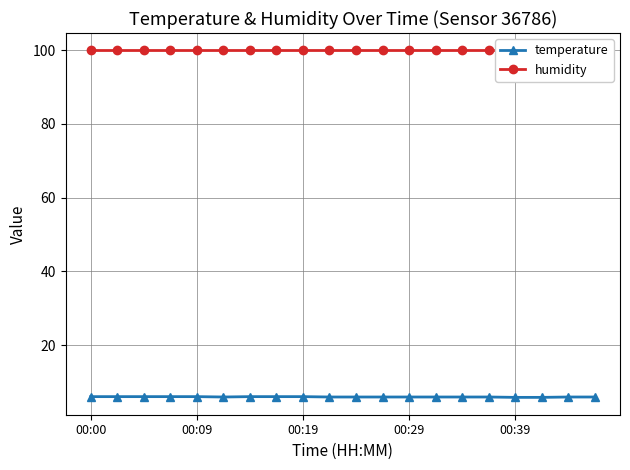

Where is humidity nearest to the value 99?

00:00